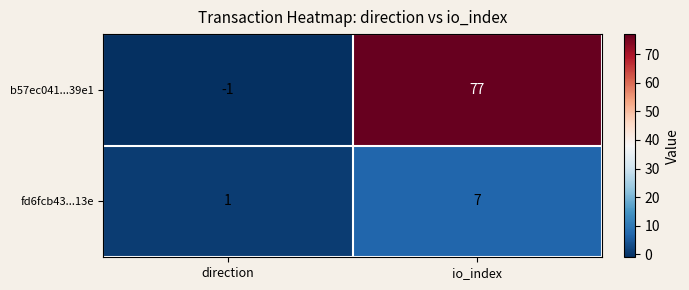

List the series in order of their overall mean, highest first.

b57ec041...39e1, fd6fcb43...13e